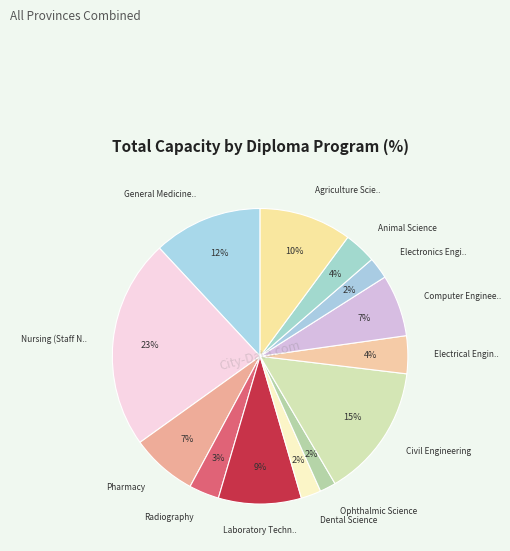

How many segments does this pie chart have?

13